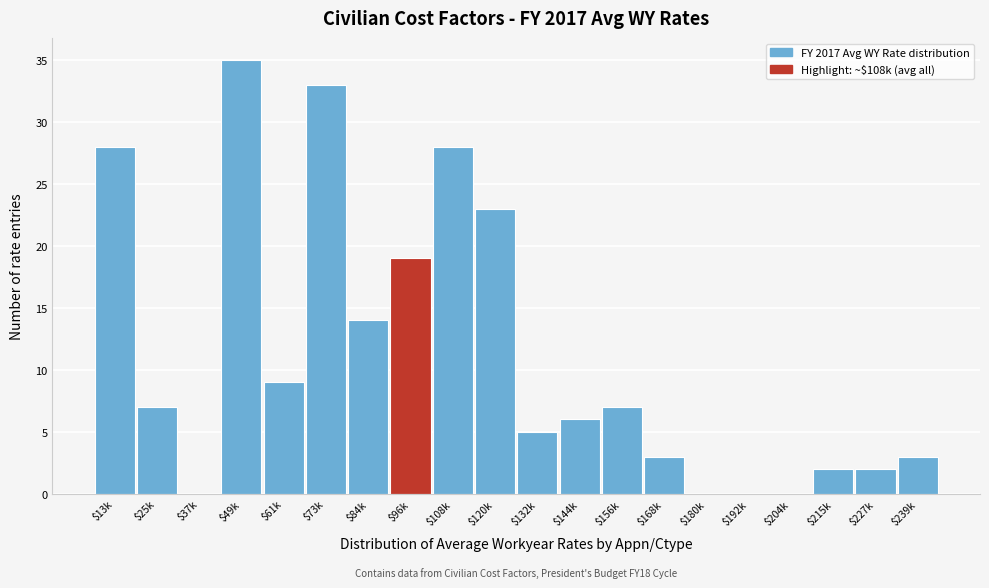

Which label corresponds to the largest value in the chart?

$49k